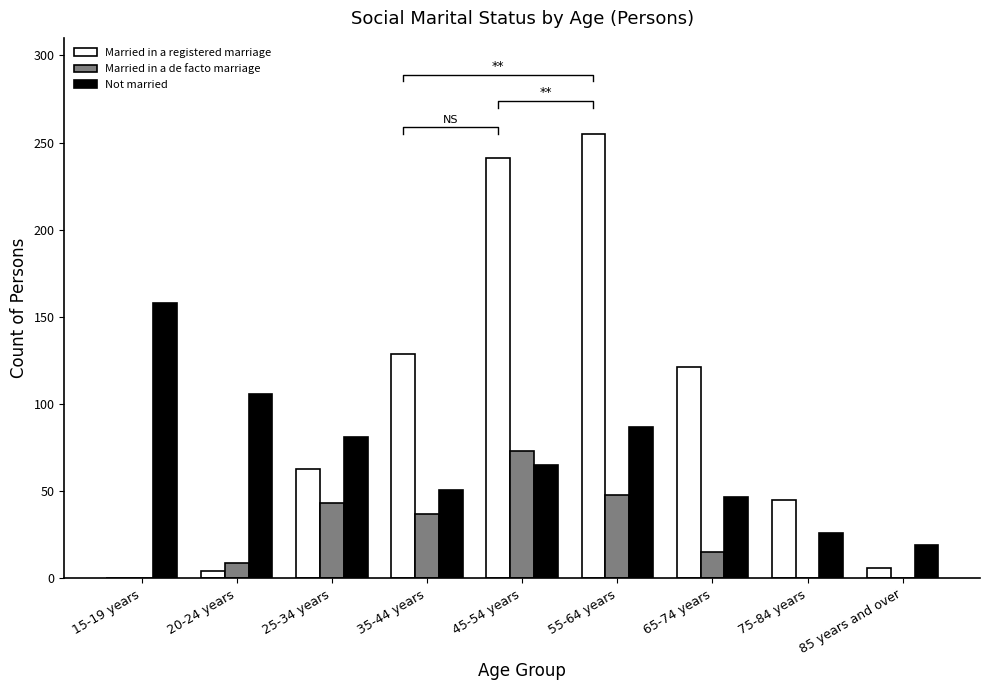

What is the sum of all Married in a registered marriage values?

864